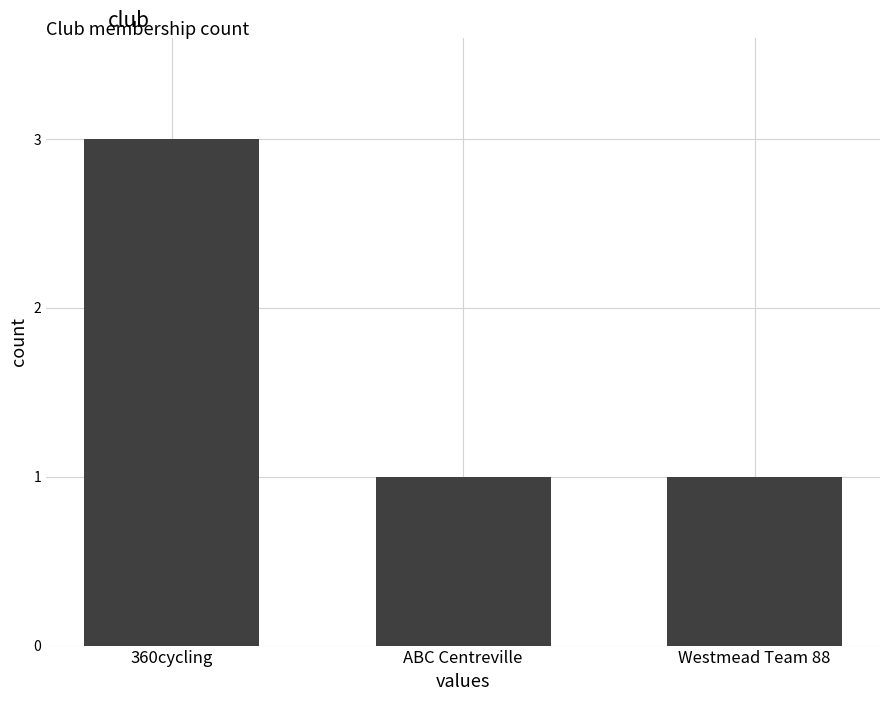

Is it true that the value at 360cycling is 3?

True